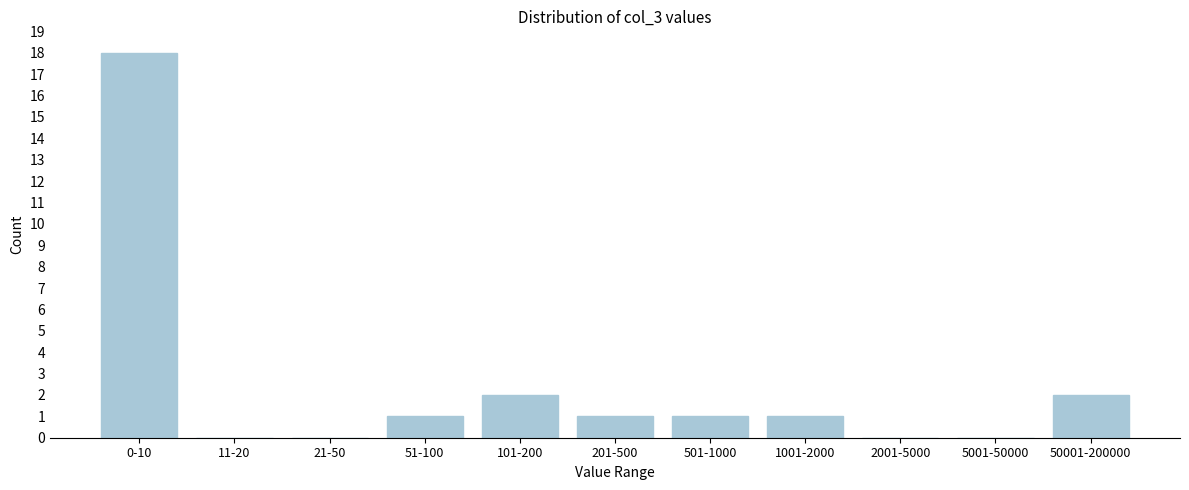

Reading left to right, list all the values displayed in this chart.

0-10=18	11-20=0	21-50=0	51-100=1	101-200=2	201-500=1	501-1000=1	1001-2000=1	2001-5000=0	5001-50000=0	50001-200000=2